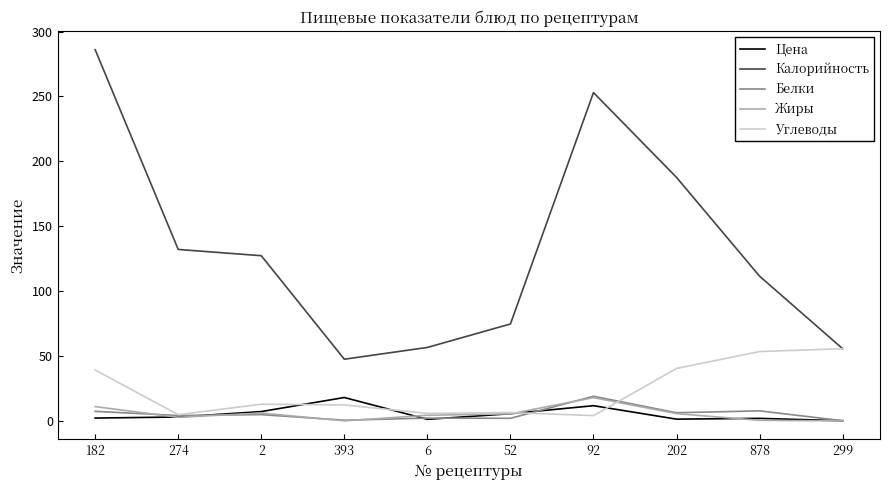

What is the sum of all Углеводы values?

234.6